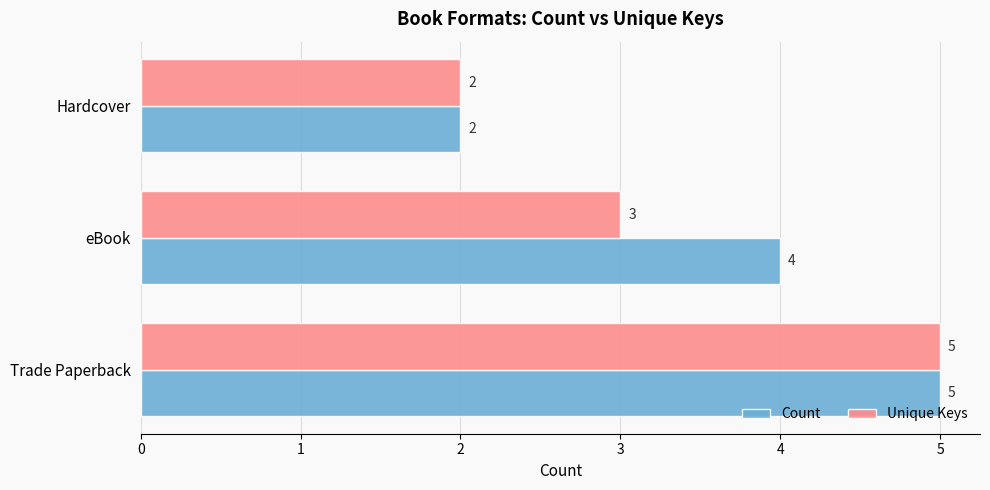

Between Trade Paperback and eBook, which series saw the biggest shift?

Unique Keys